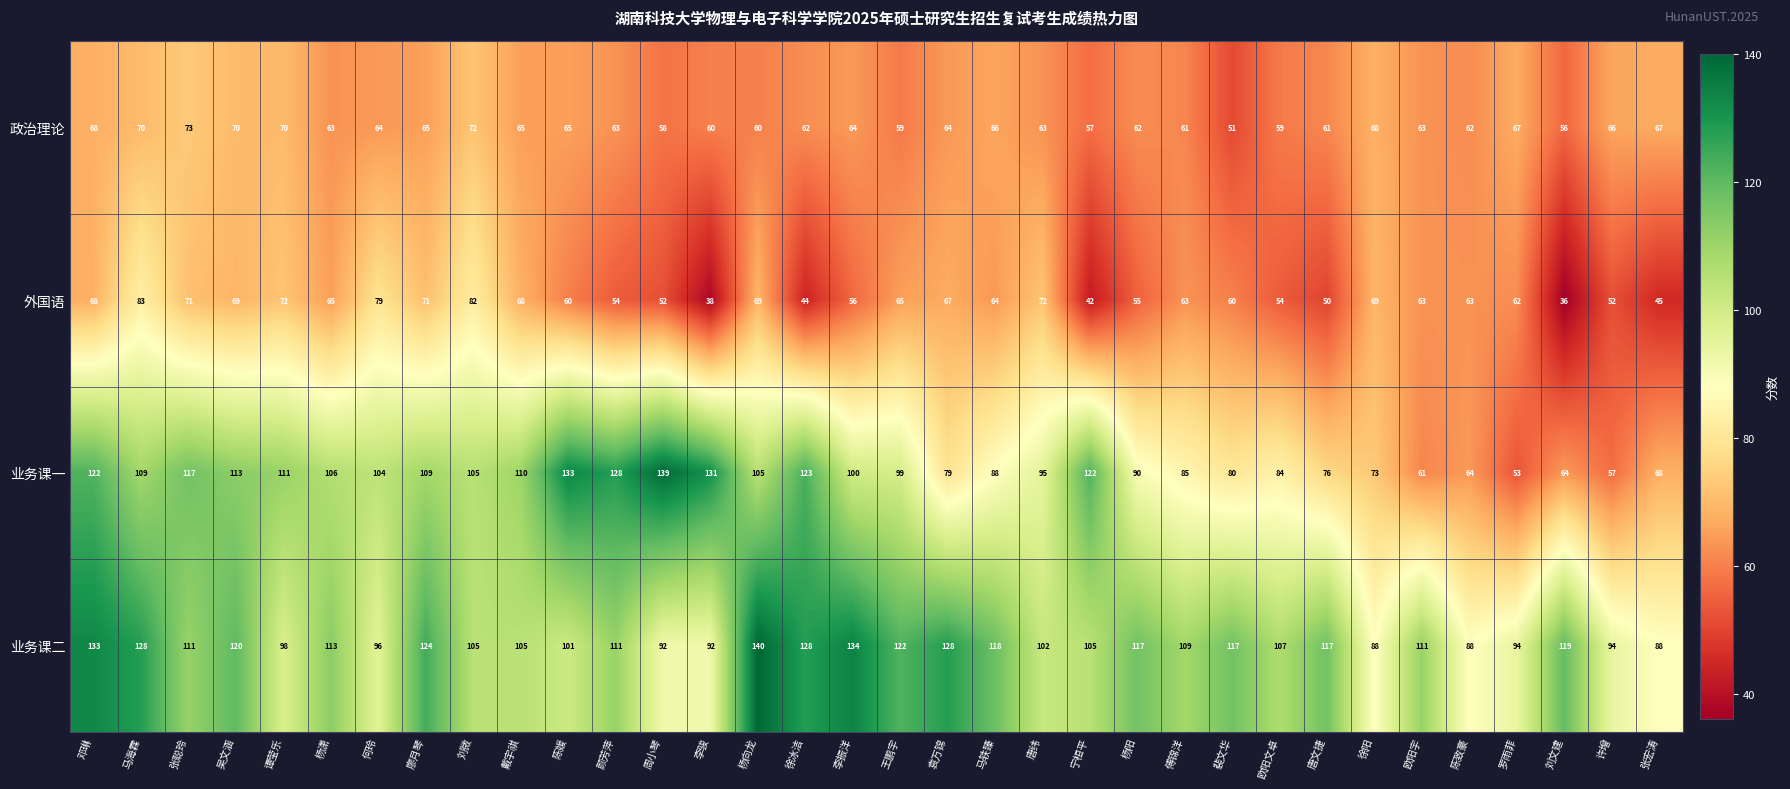

At 傅锦洋, list the series in order from largest to smallest.

业务课二, 业务课一, 外国语, 政治理论